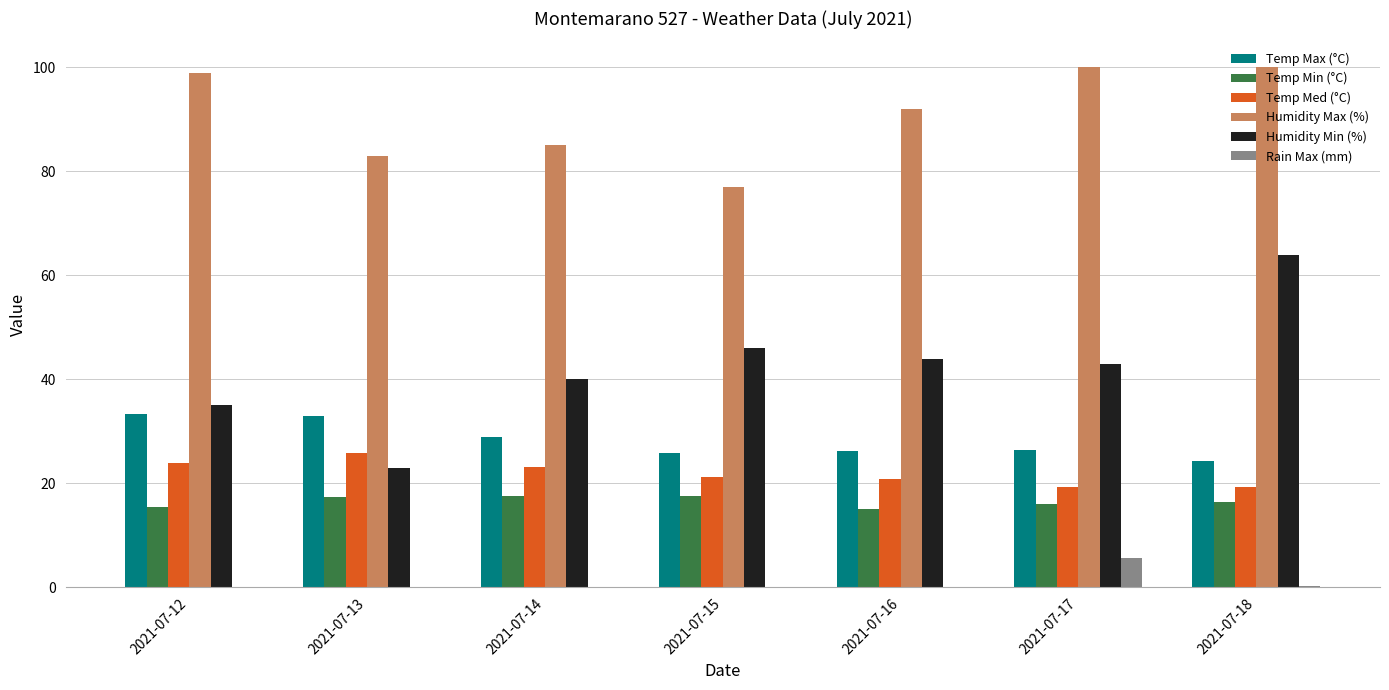

Which series has the largest range (max minus min)?

Humidity Min (%)